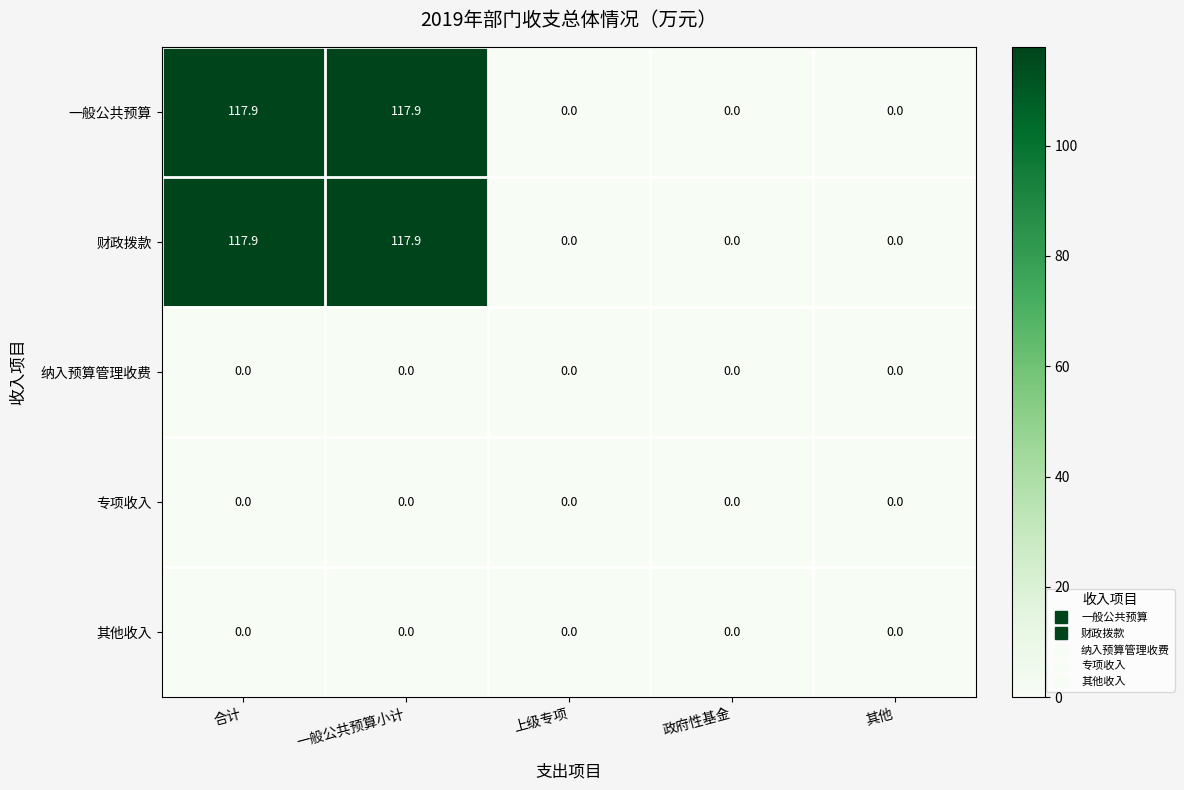

What is the total value across all series at 一般公共预算小计?

235.8